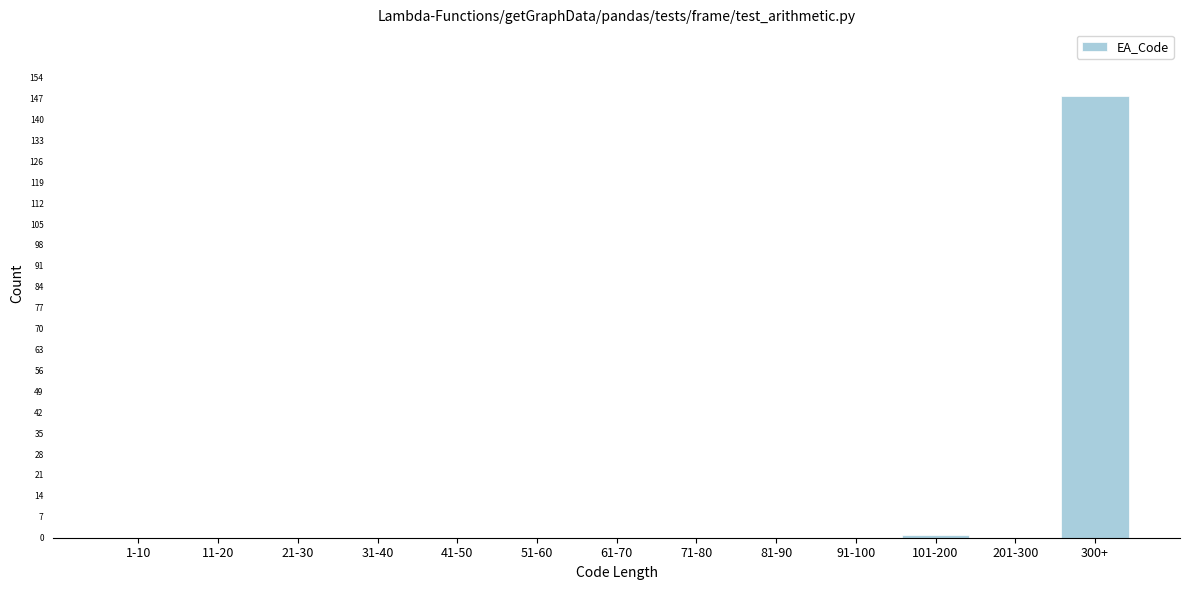

Reading left to right, extract all data points from this chart.

1-10=0	11-20=0	21-30=0	31-40=0	41-50=0	51-60=0	61-70=0	71-80=0	81-90=0	91-100=0	101-200=1	201-300=0	300+=148